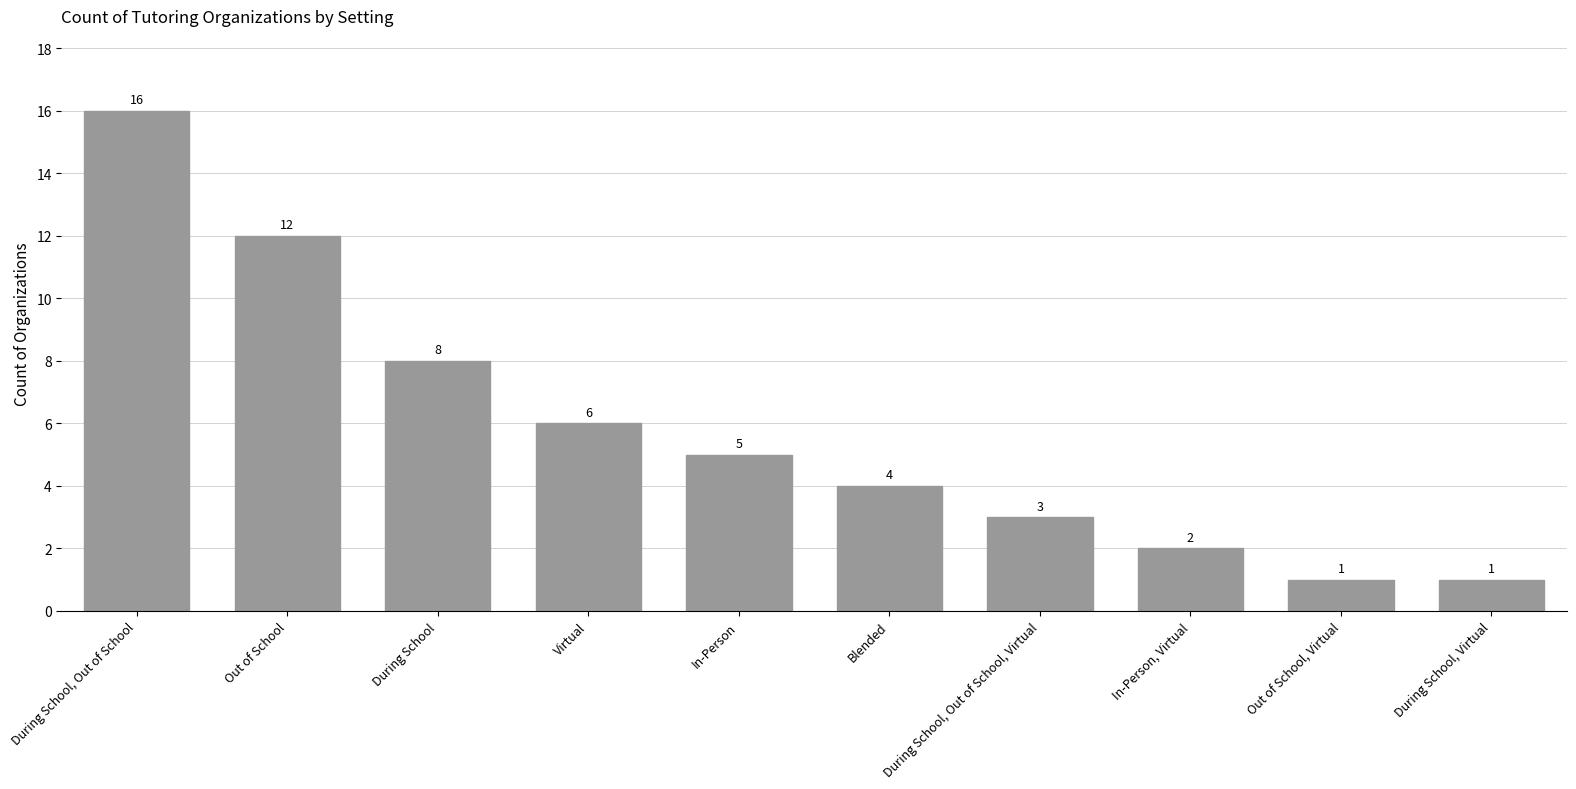

What is the difference between the values at During School, Virtual and During School?

7